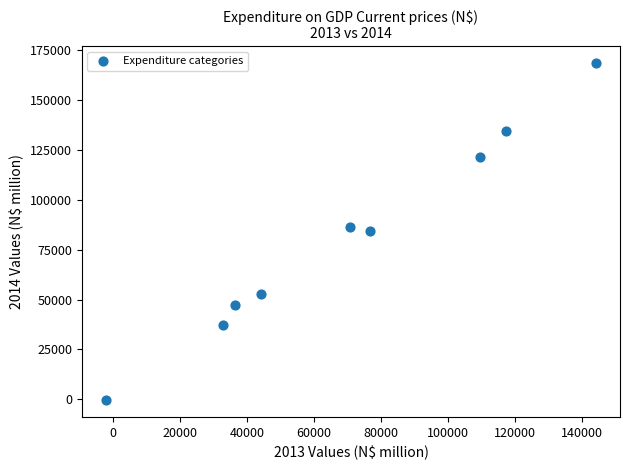

What is the range of Y values (max minus min)?

169094.7